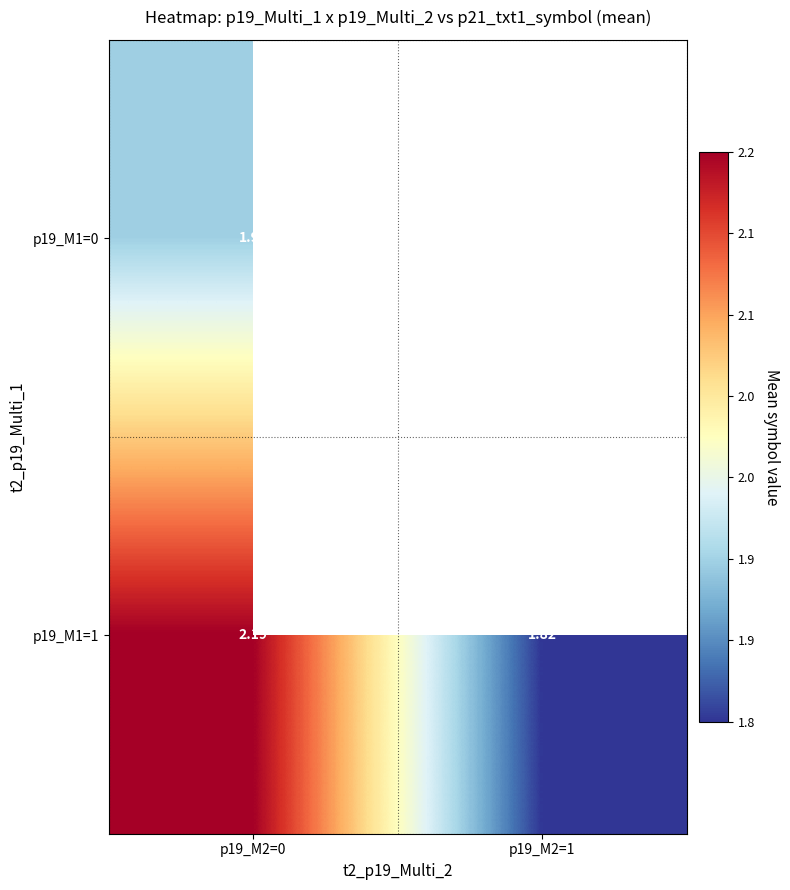

Rank the series by their maximum value, from lowest to highest.

p19_M1=0, p19_M1=1